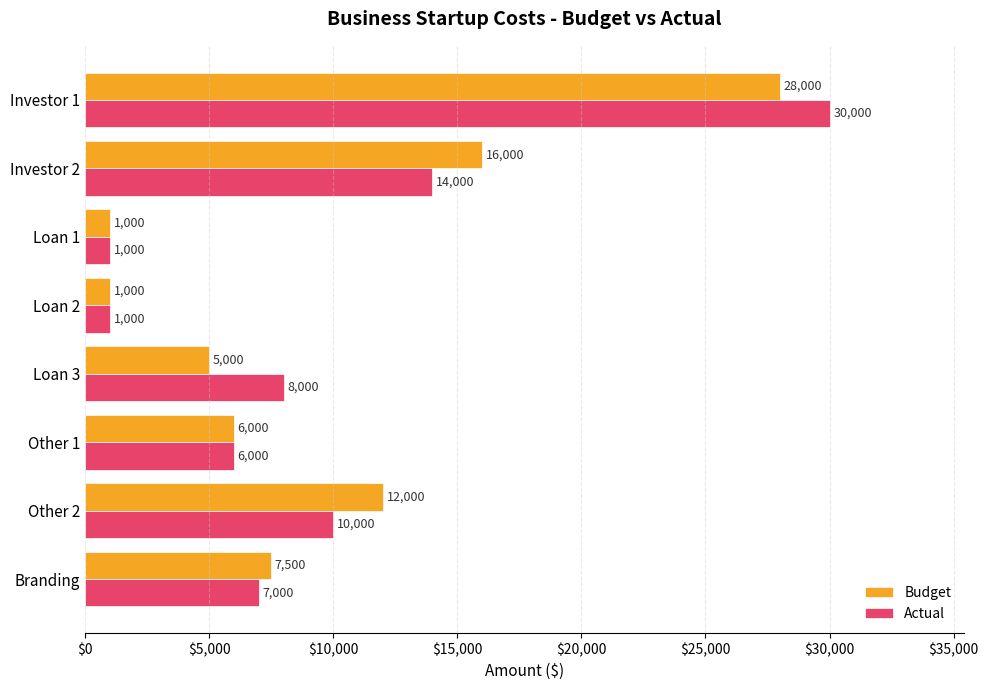

What are all the series names shown in the legend?

Budget, Actual